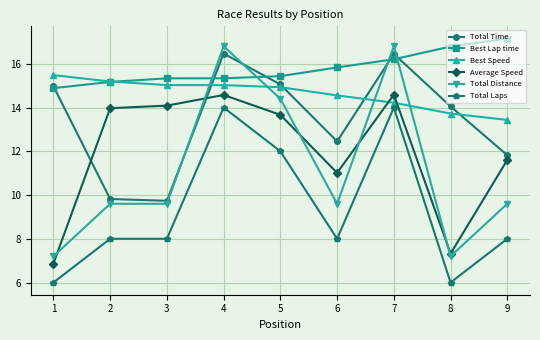

True or false: Total Time has more than 1 interior local peaks.

True